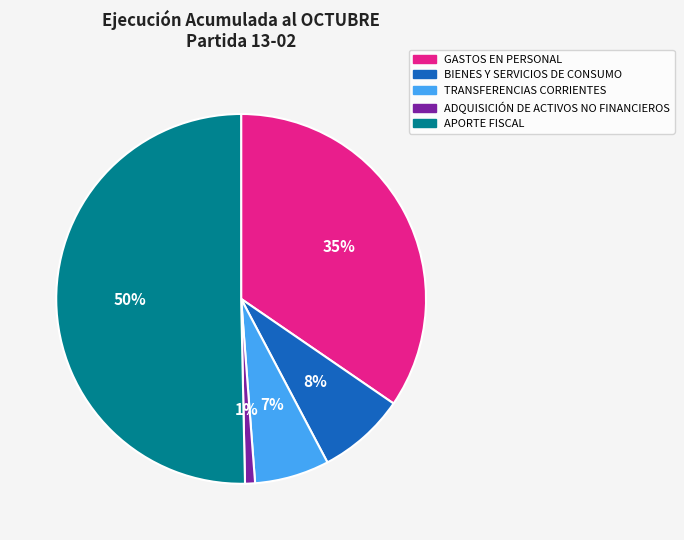

Rank the categories by value from lowest to highest.

ADQUISICIÓN DE ACTIVOS NO FINANCIEROS, TRANSFERENCIAS CORRIENTES, BIENES Y SERVICIOS DE CONSUMO, GASTOS EN PERSONAL, APORTE FISCAL